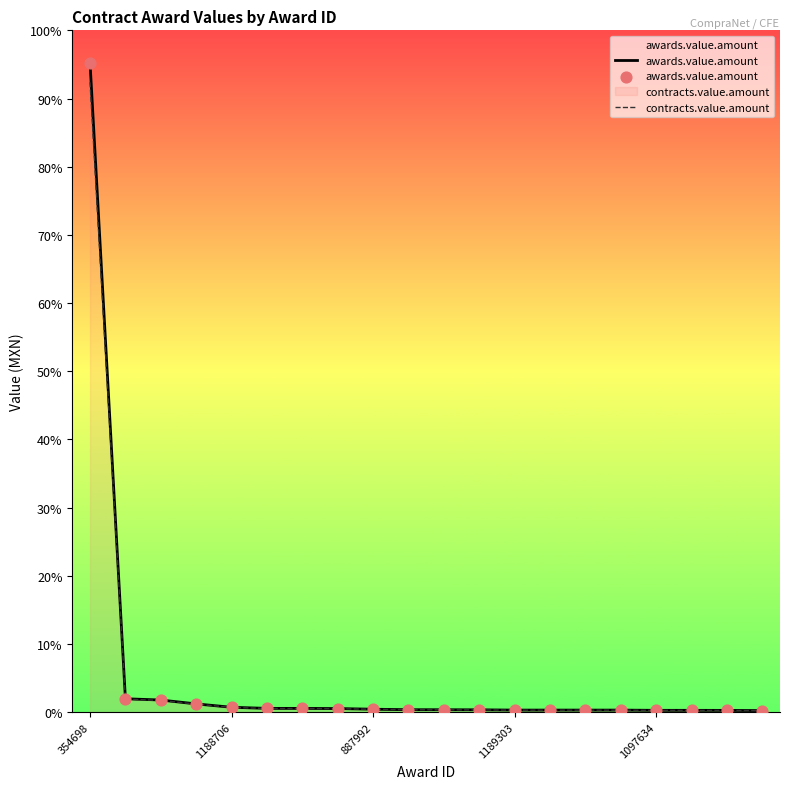

Is the value of awards.value.amount at 1189303 greater than the value of contracts.value.amount at 1097634?

Yes